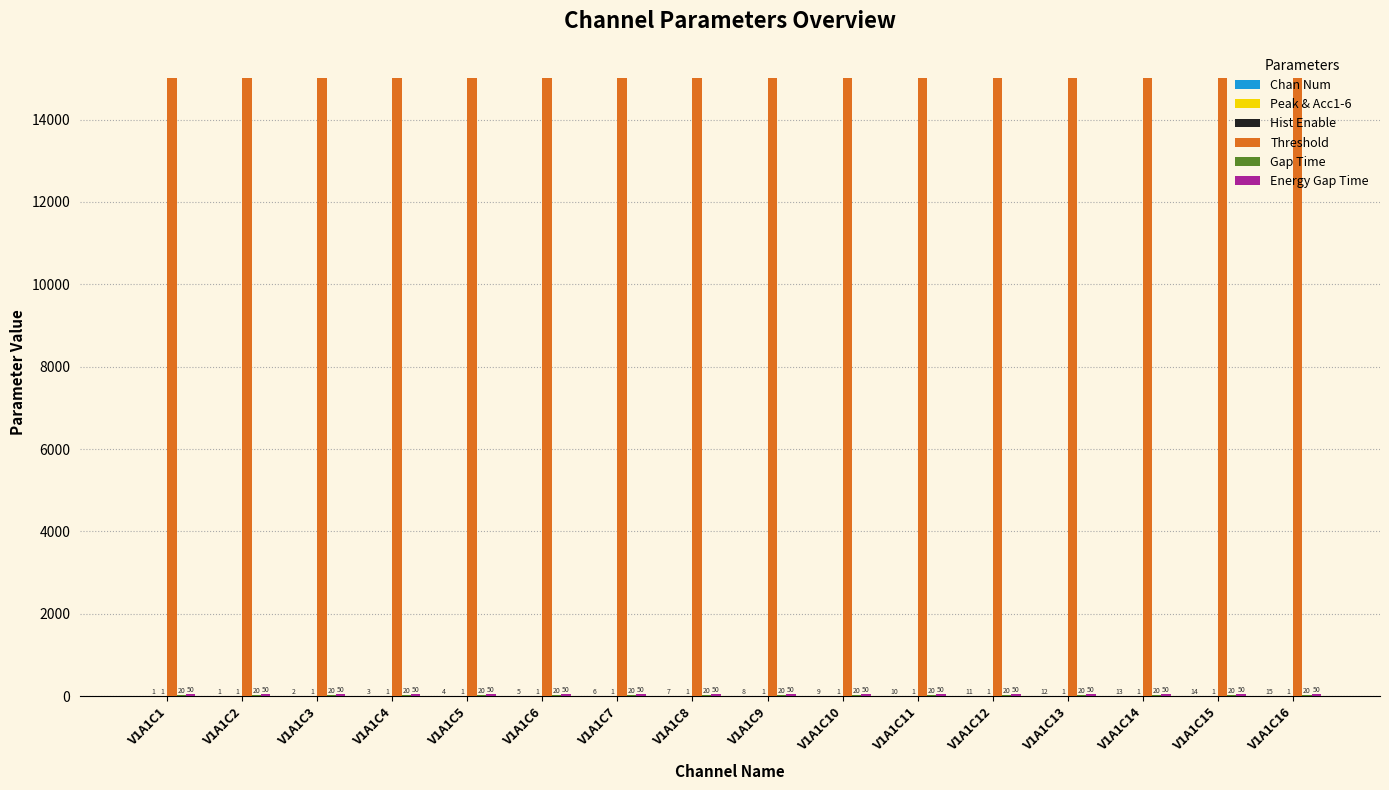

What is the total value across all series at V1A1C15?

15085